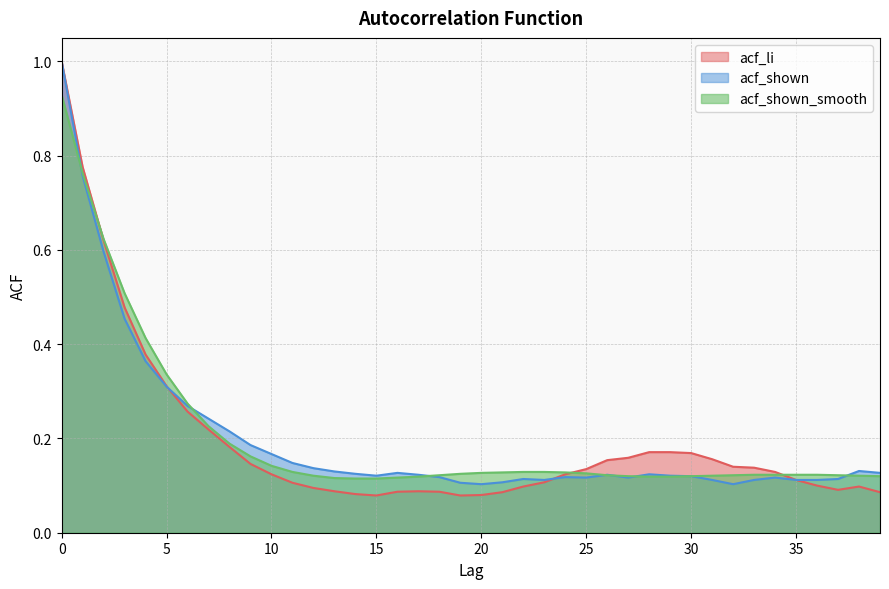

What are all the series names shown in the legend?

acf_li, acf_shown, acf_shown_smooth